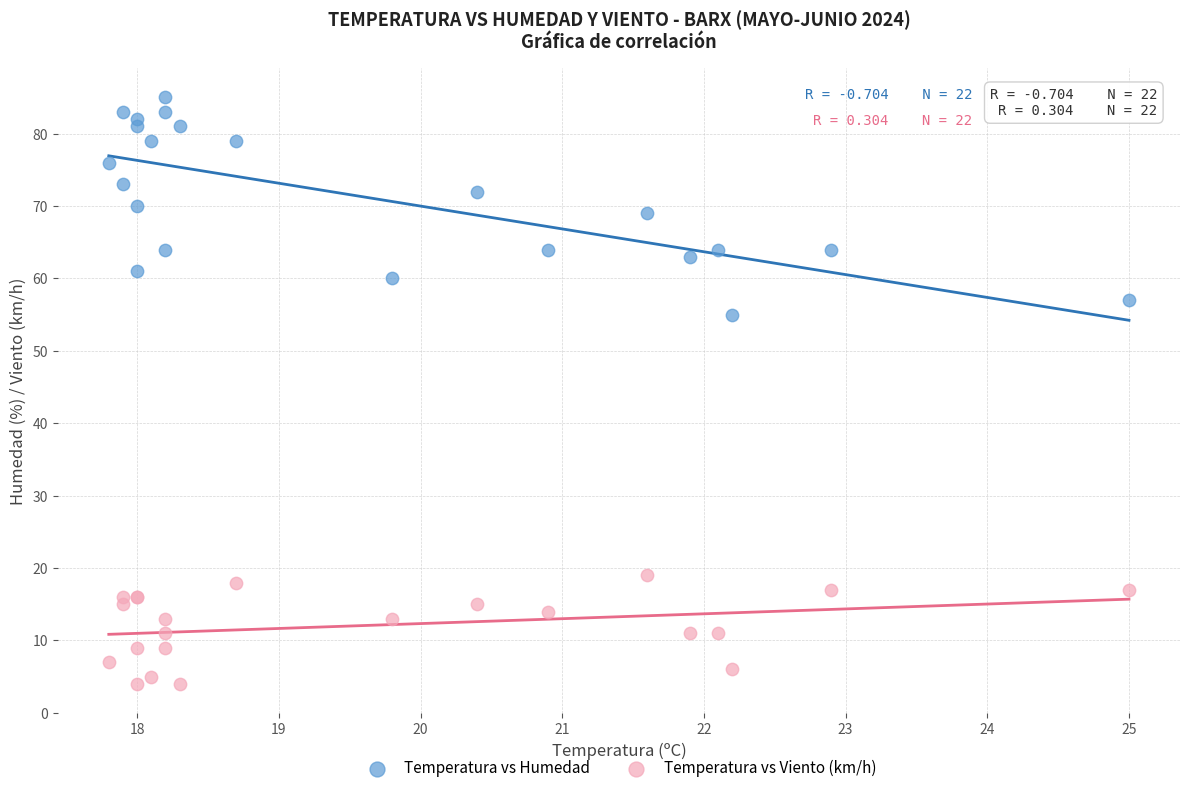

Which series has the widest spread of Y values?

Temperatura vs Humedad